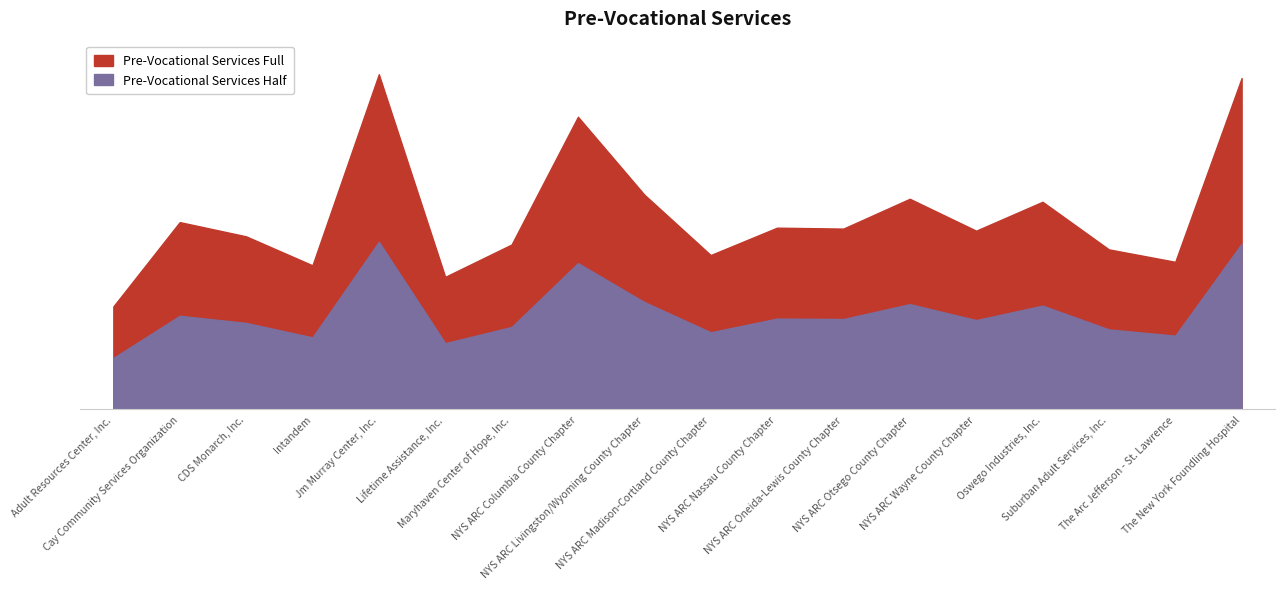

What position from the right is NYS ARC Oneida-Lewis County Chapter?

7